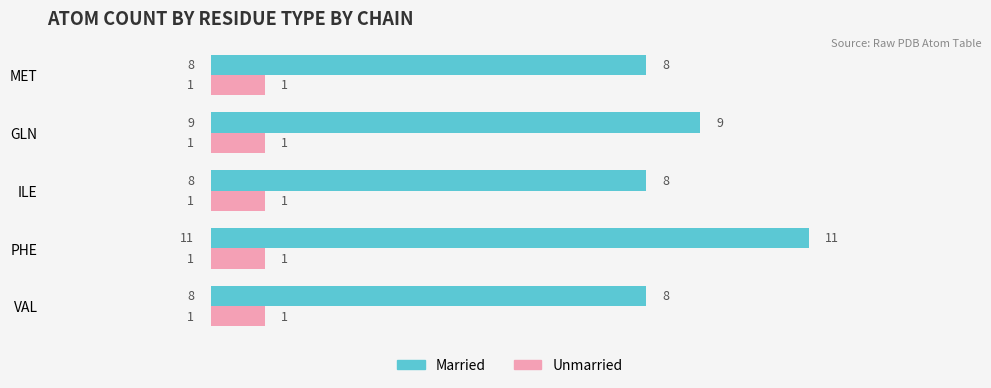

The Married series shows 11 at PHE. True or false?

True